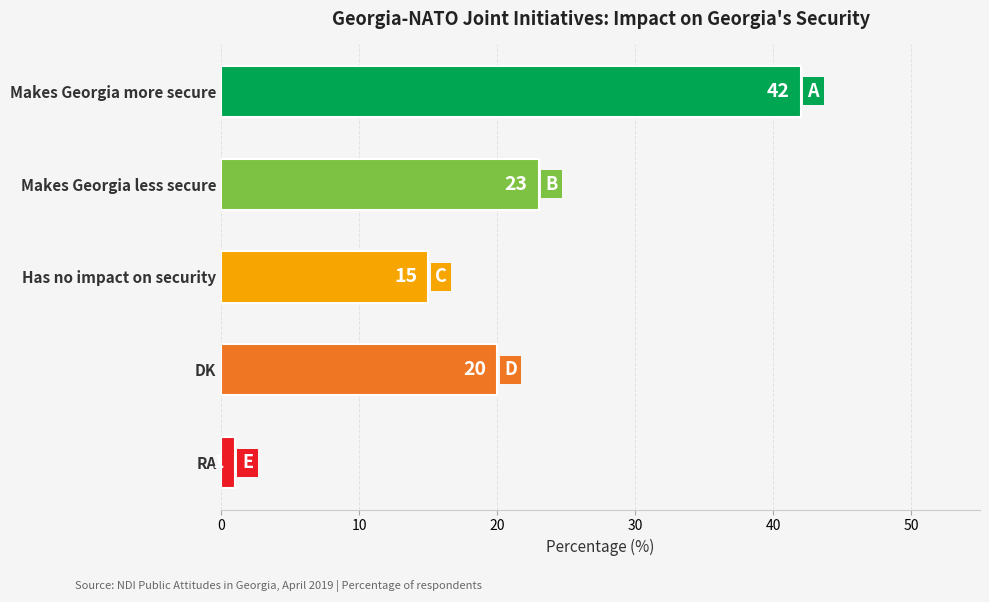

What is the average value?

20